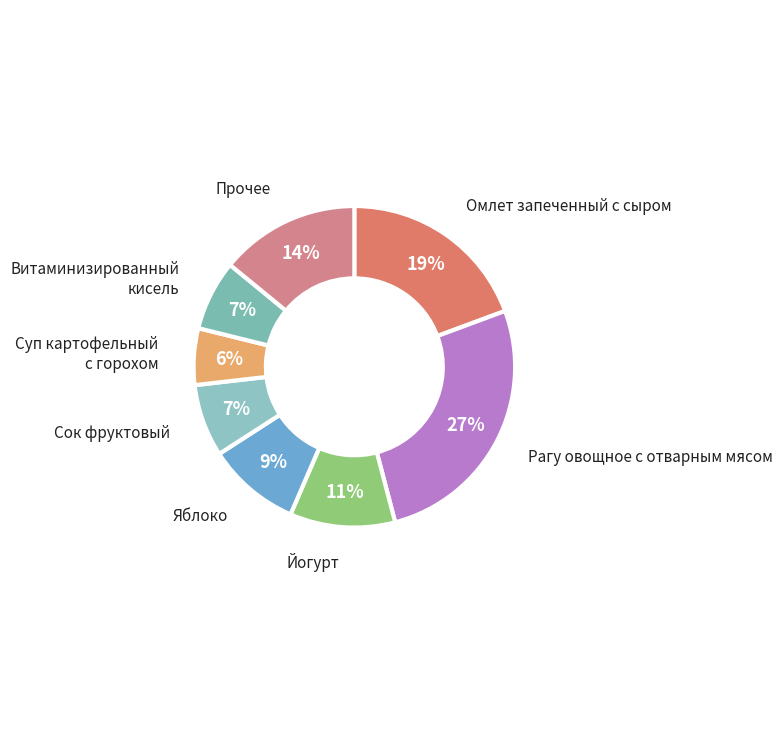

Between Прочее and Витаминизированный кисель, which is larger?

Прочее